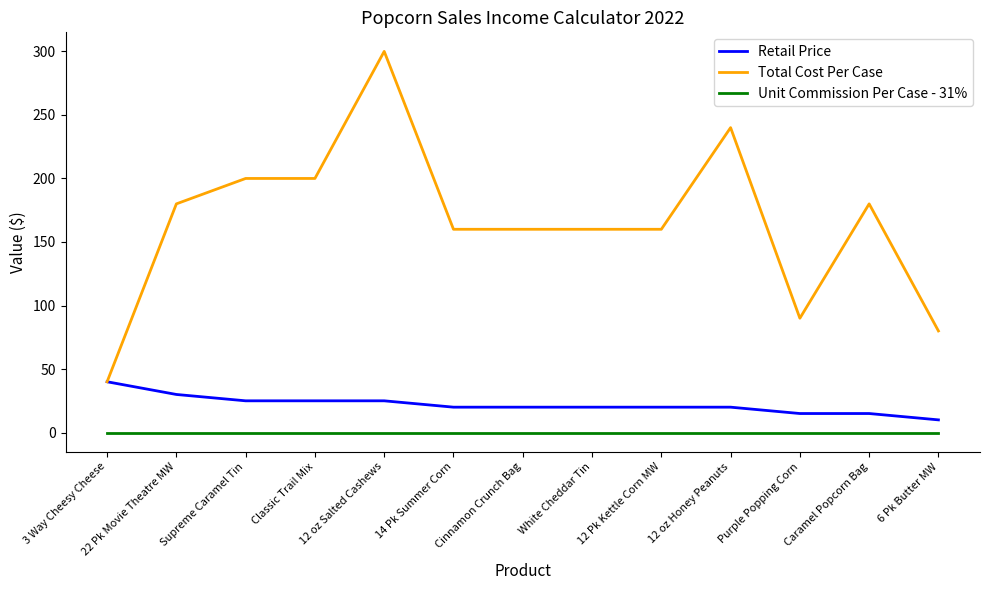

What is the total value across all series at Cinnamon Crunch Bag?

180